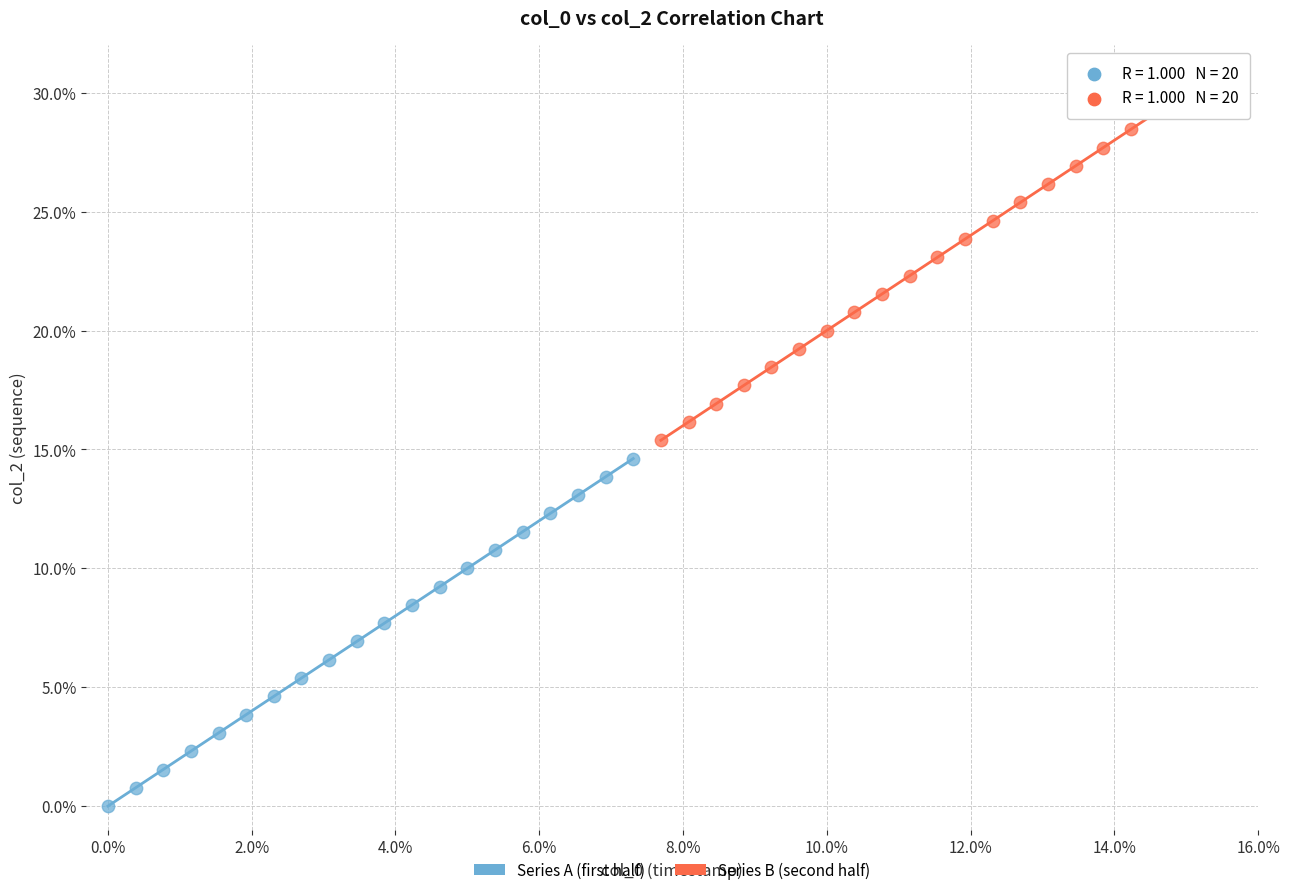

What are all the series names shown in the legend?

Series A (first half), Series B (second half)